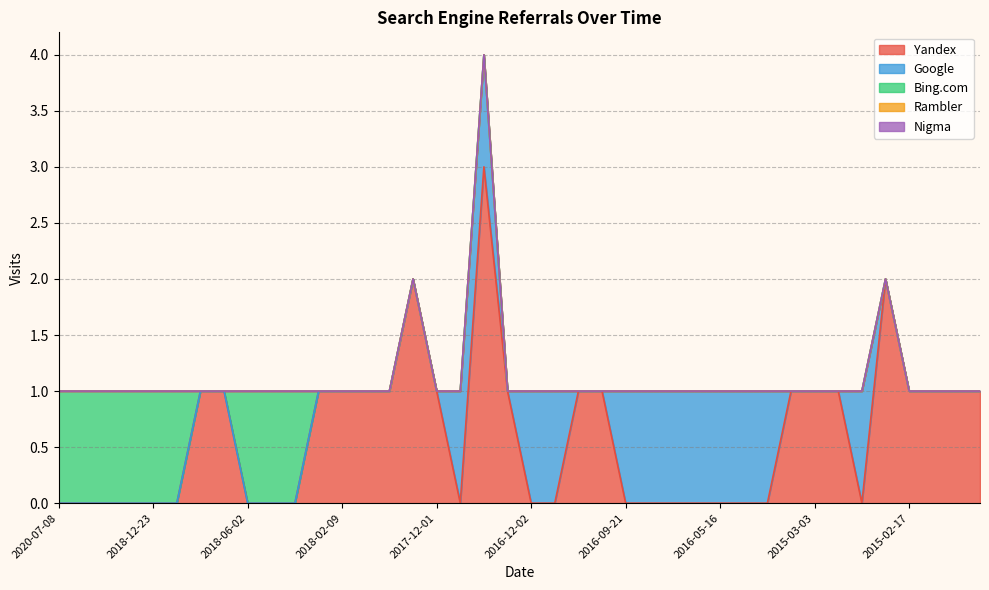

Does the chart display data point markers on the line(s)?

No